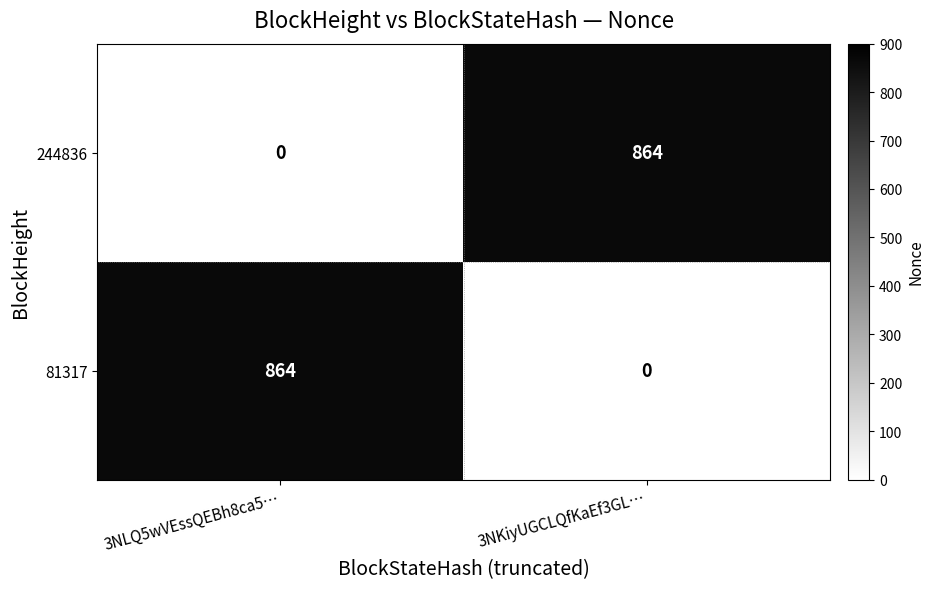

What is the difference between the 81317 values at 3NLQ5wVEssQEBh8ca5… and 3NKiyUGCLQfKaEf3GL…?

864